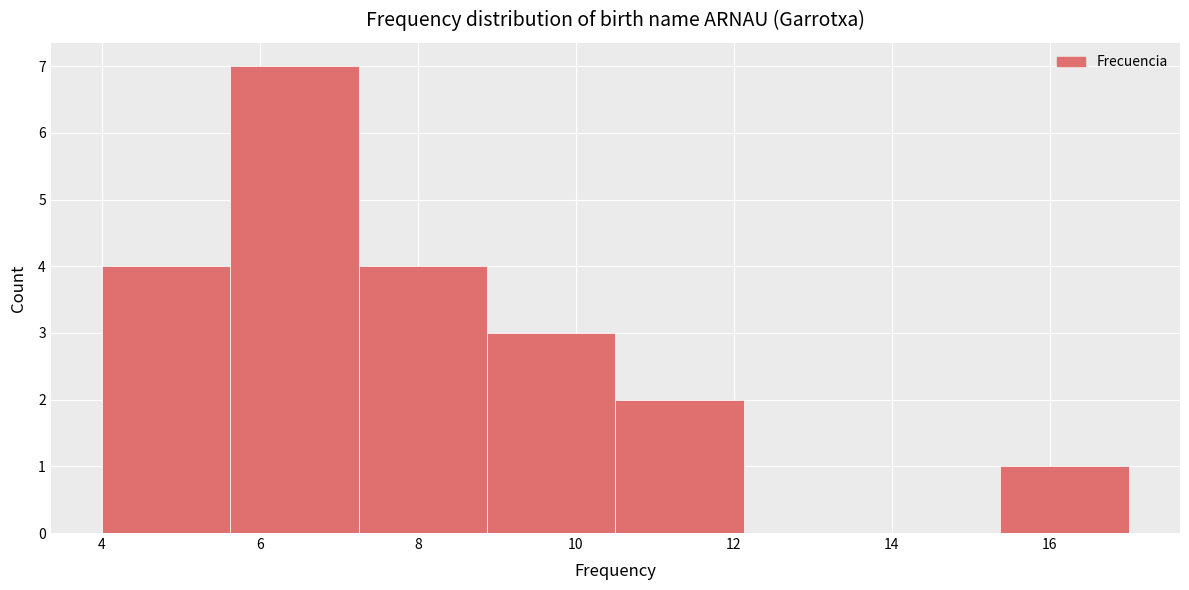

Over which range of the x-axis is the bar tallest?

5.6 to 7.2